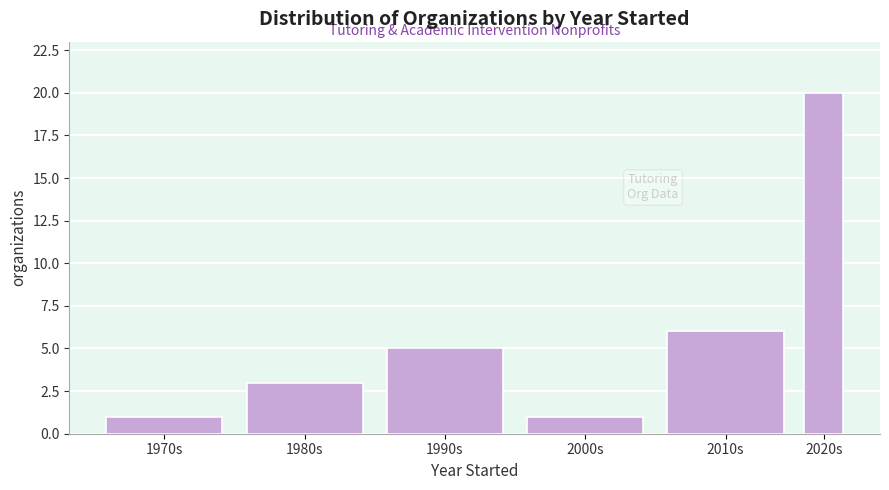

Reading left to right, extract all data points from this chart.

1	3	5	1	6	20